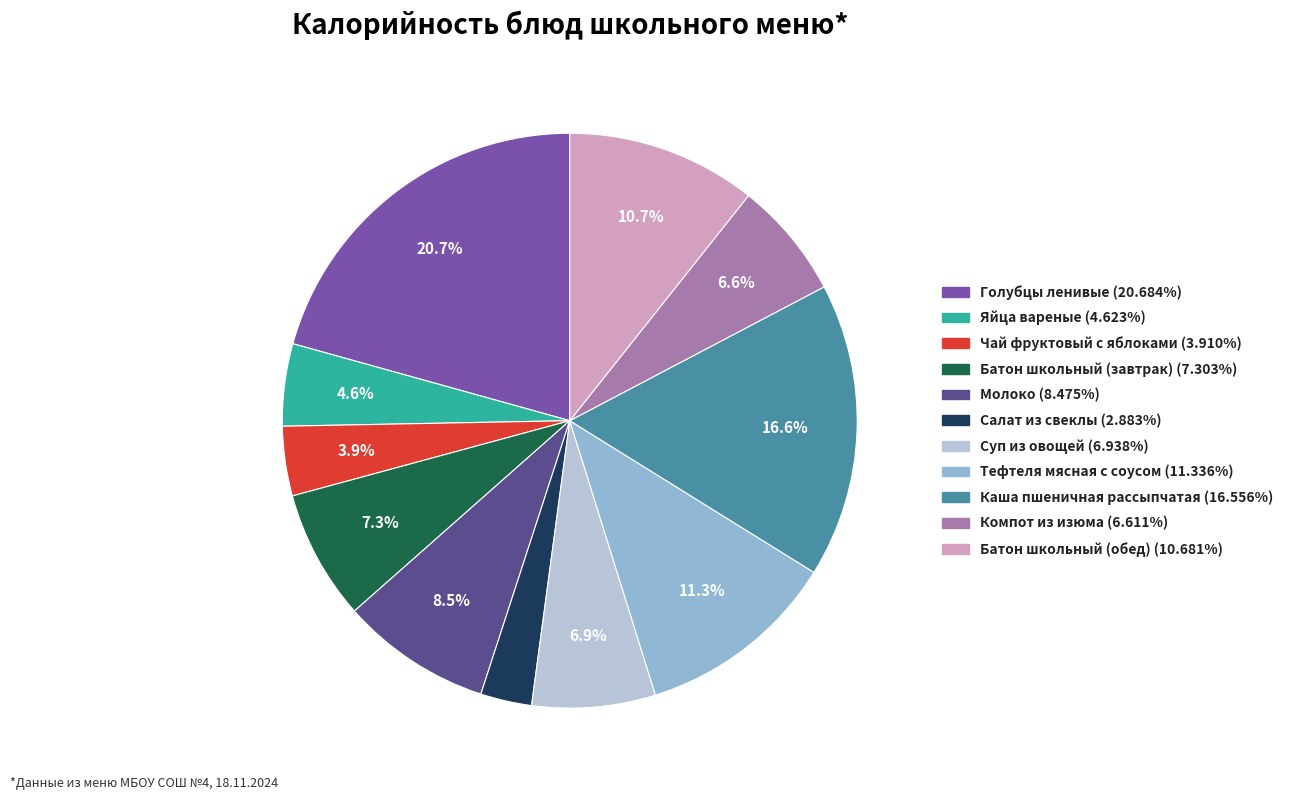

Does Компот из изюма represent more than half of the total?

No